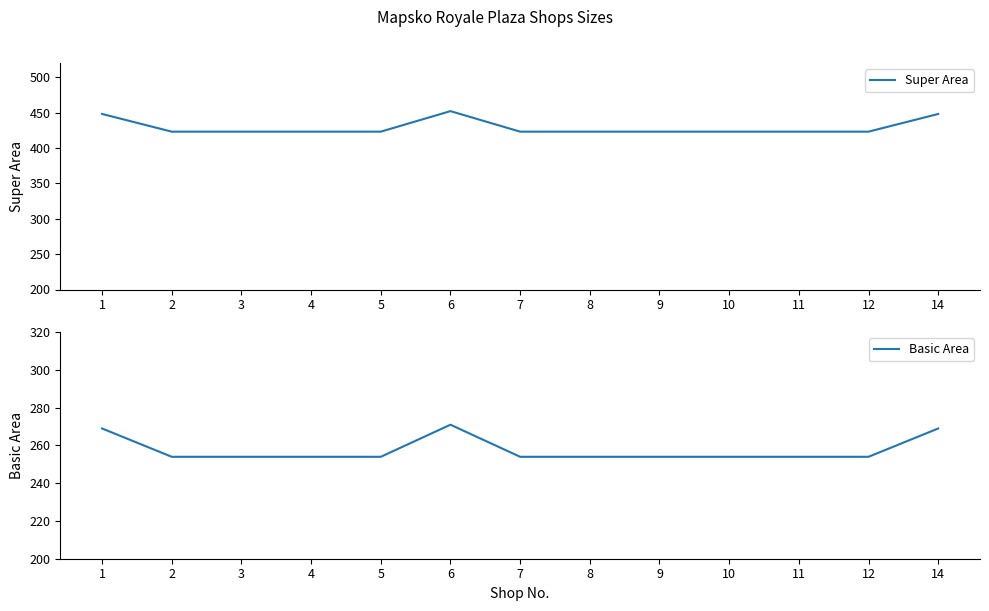

At which label is Super Area closest to 437?

1